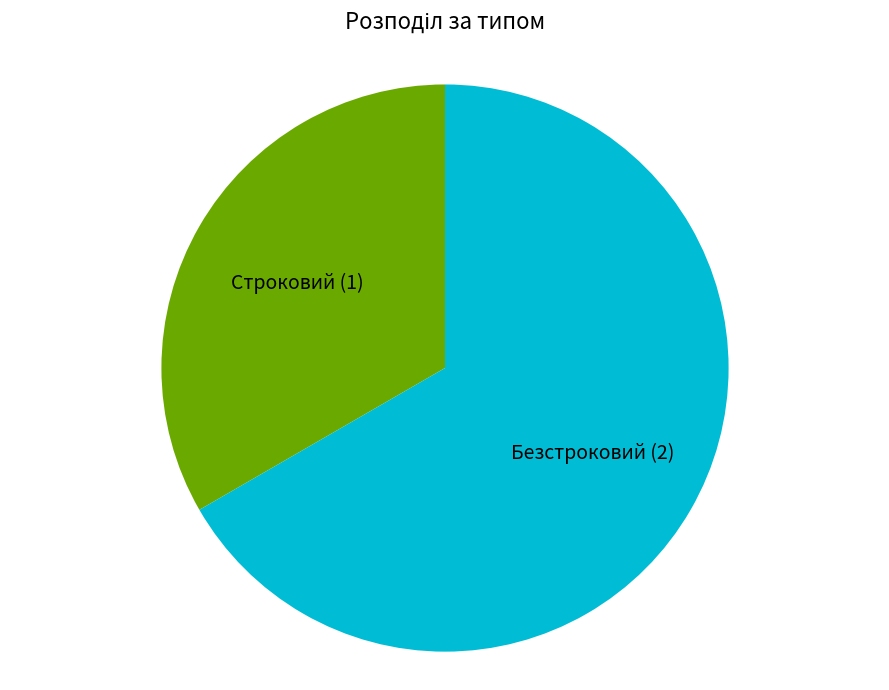

How many slices are in this pie chart?

2